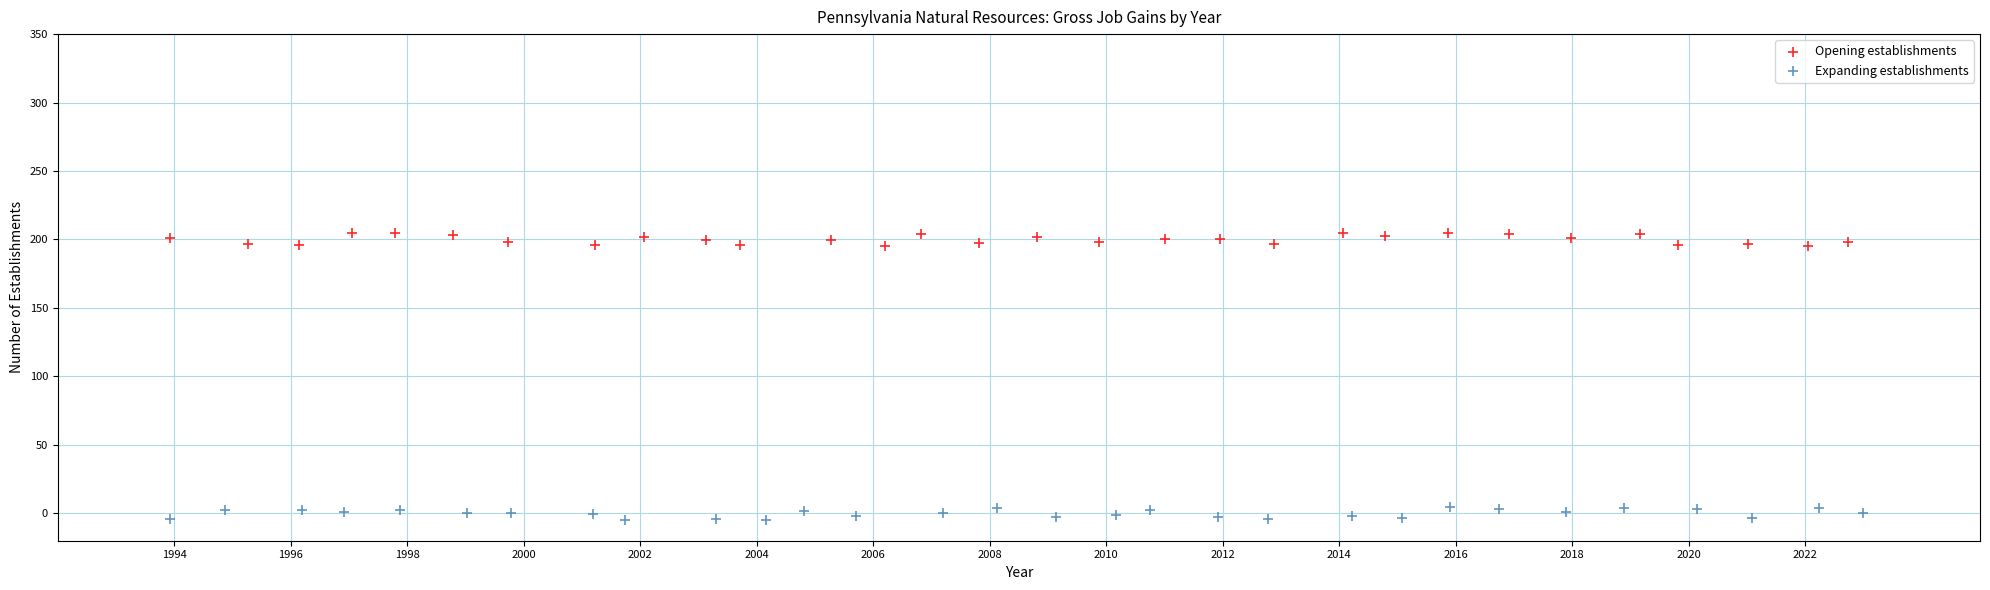

Which series contains the highest Y value?

Opening establishments